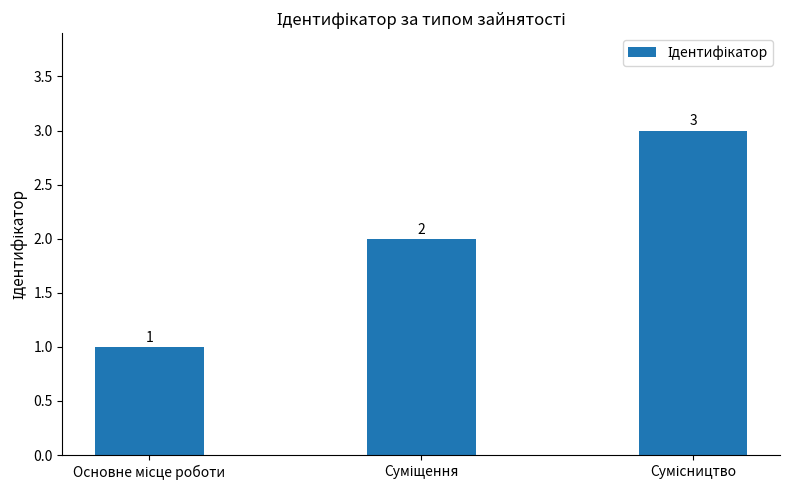

What is the value of the 3rd bar from the left?

3